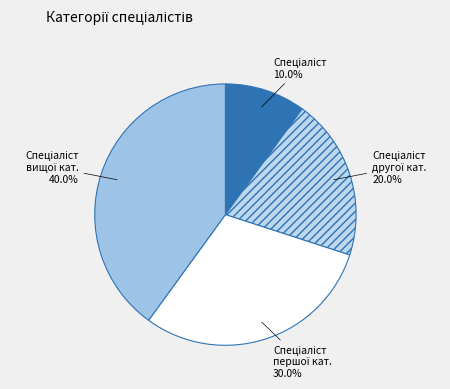

Is there a majority slice in this chart?

No